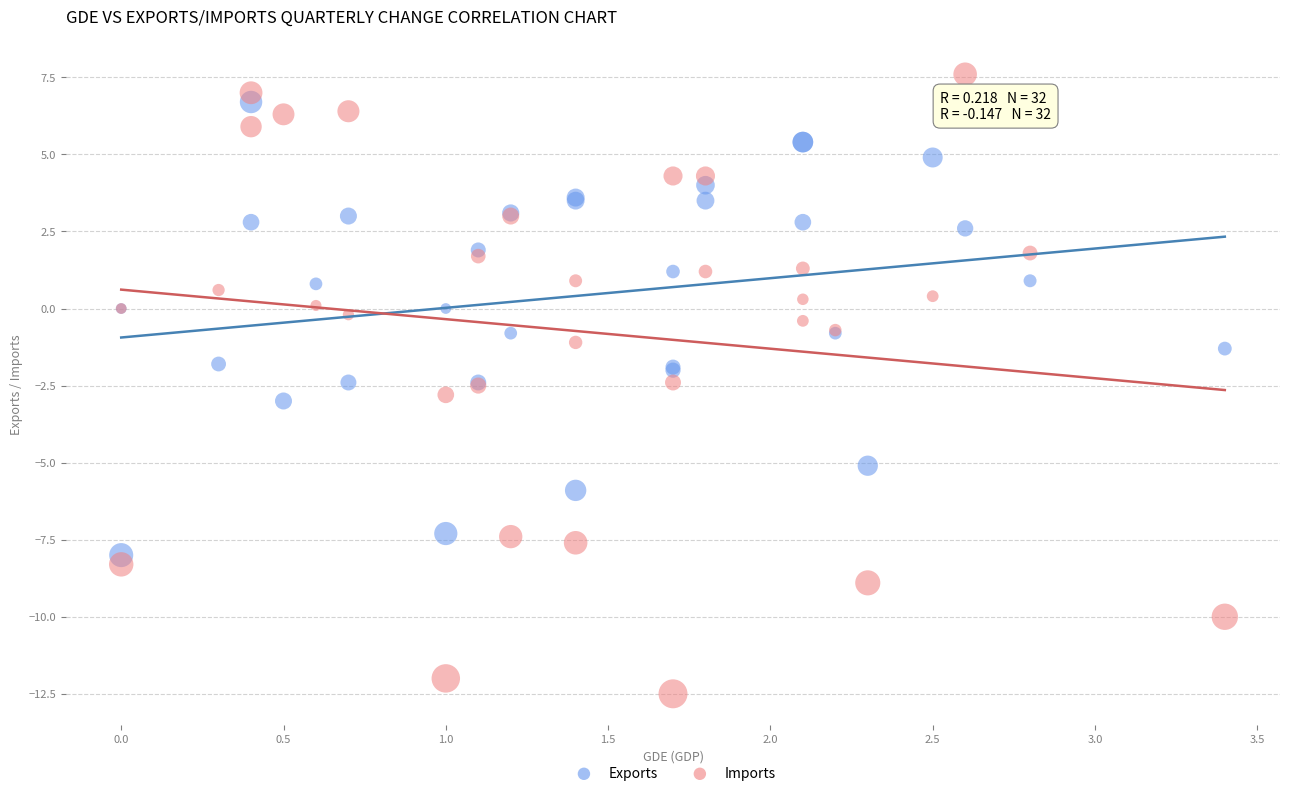

What are all the series names shown in the legend?

Exports, Imports